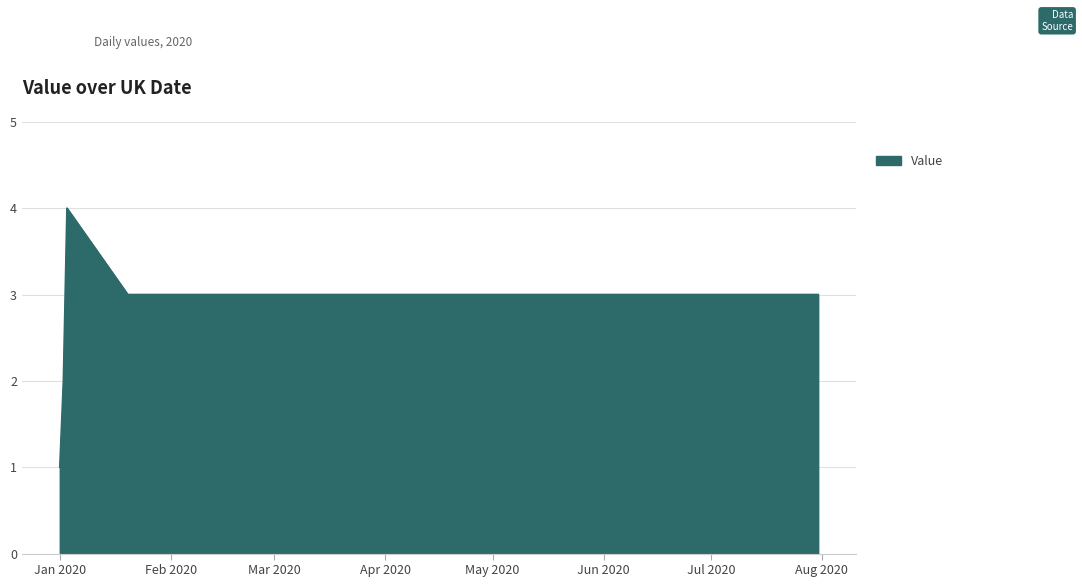

Reading left to right, list all the values displayed in this chart.

1	2	4	3	3	3